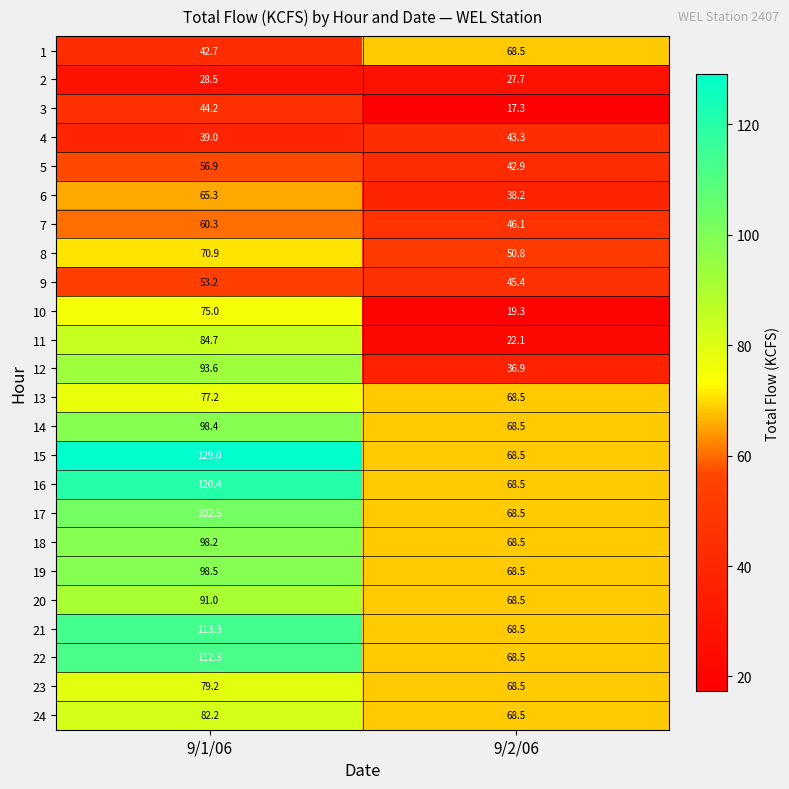

What is the sum of the 24 values at 9/1/06 and 9/2/06?

150.7